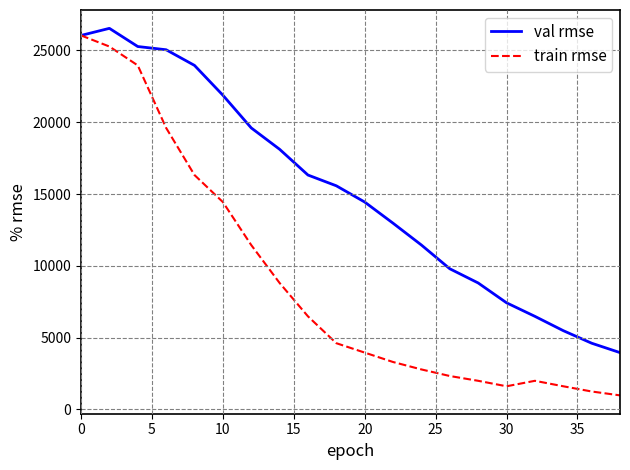

Which series has the largest range (max minus min)?

train rmse